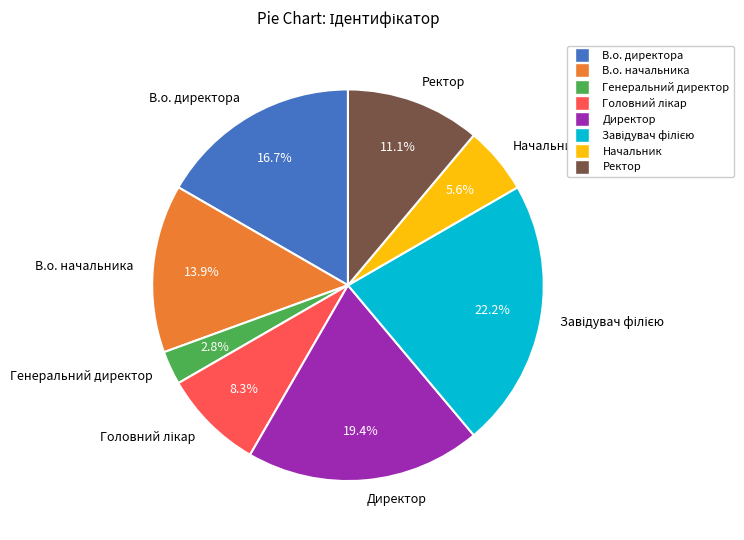

Which has a higher value, В.о. директора or Начальник?

В.о. директора